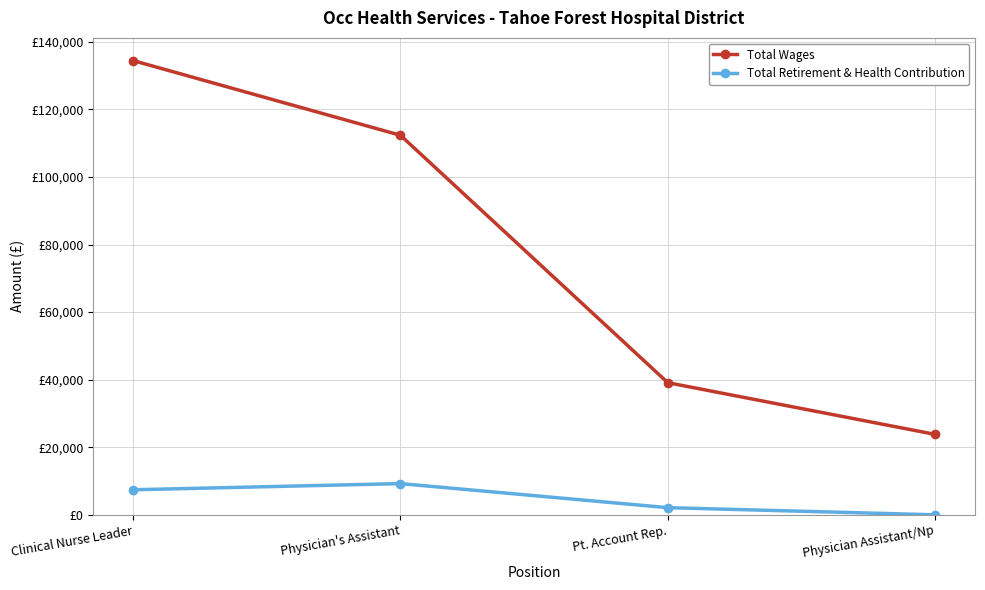

What are all the series names shown in the legend?

Total Wages, Total Retirement & Health Contribution